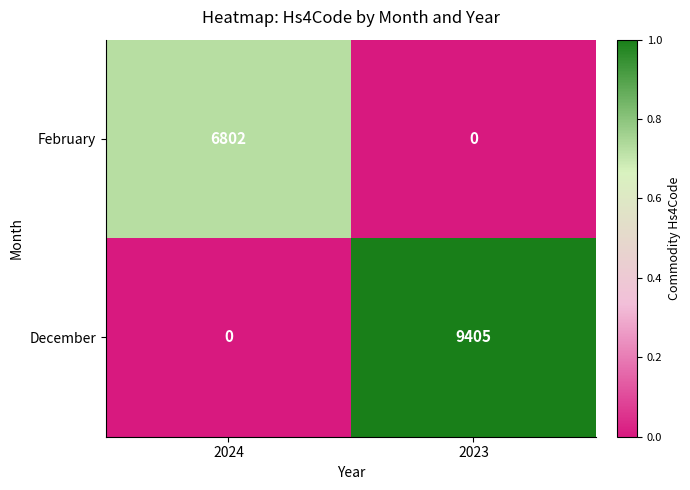

At 2024, list the series in order from largest to smallest.

February, December